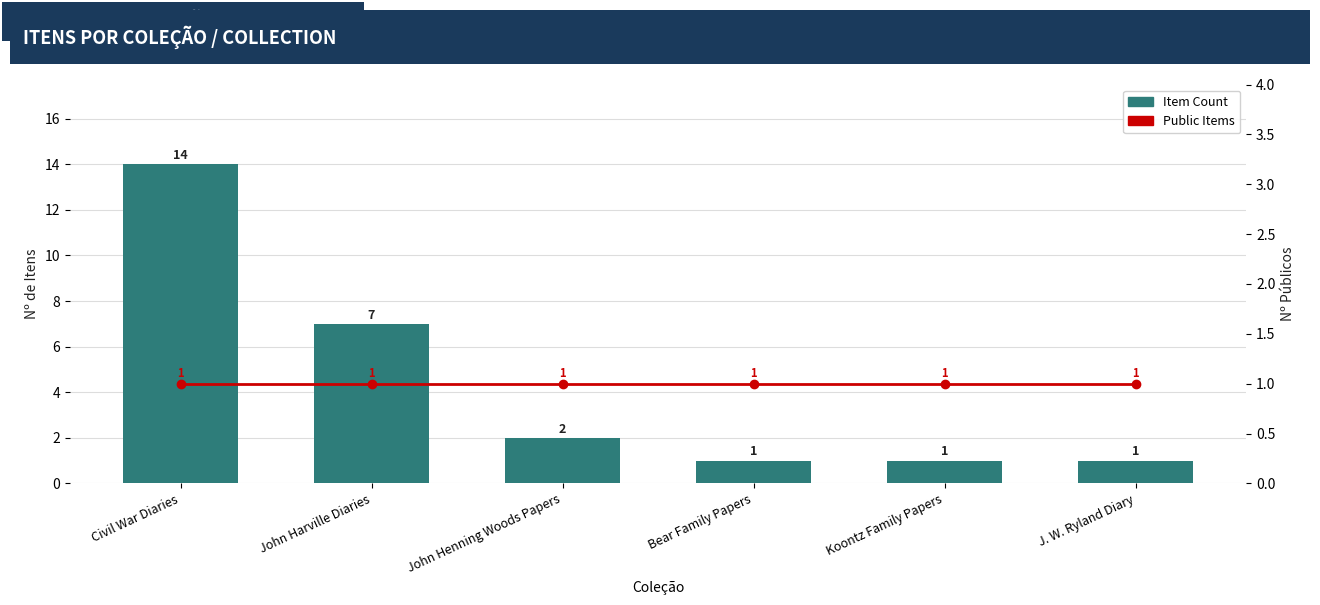

Rank the categories by Public Items value from lowest to highest.

Civil War Diaries, John Harville Diaries, John Henning Woods Papers, Bear Family Papers, Koontz Family Papers, J. W. Ryland Diary